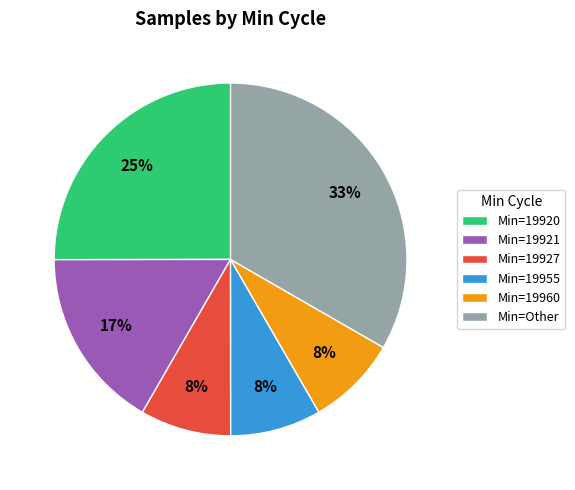

Do Min=19927 and Min=19960 together represent more than half of the pie?

No